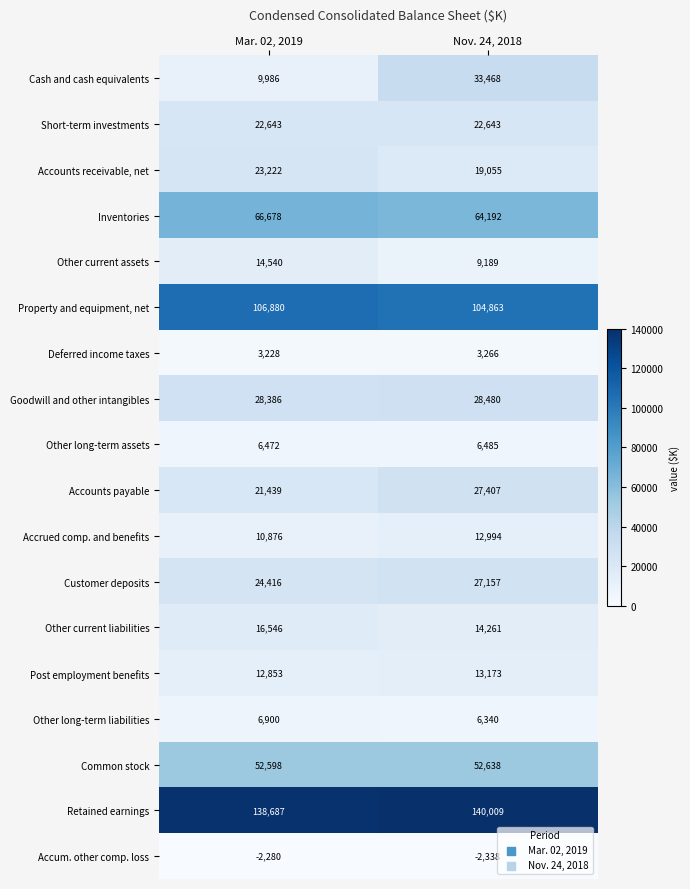

What is the difference between the highest and lowest values at Nov. 24, 2018?

142347